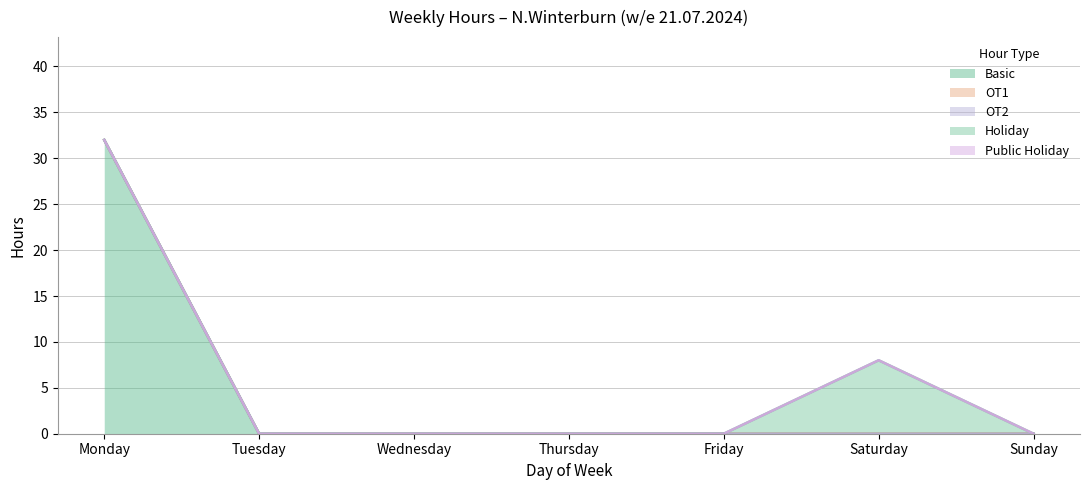

At which label is Public Holiday closest to 0?

Monday